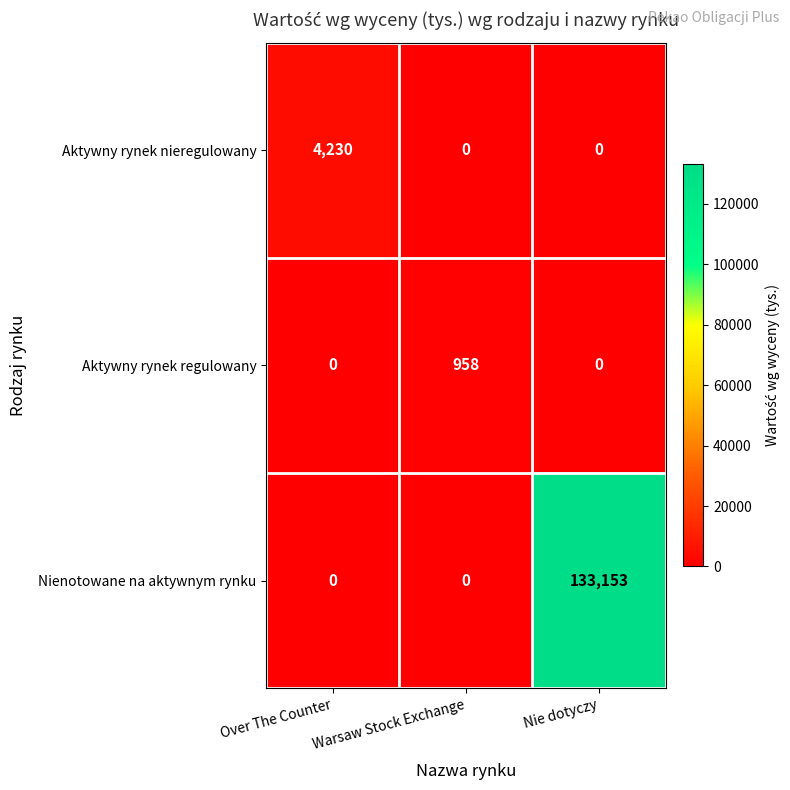

What is the spread (max minus min) of values at Over The Counter?

4230